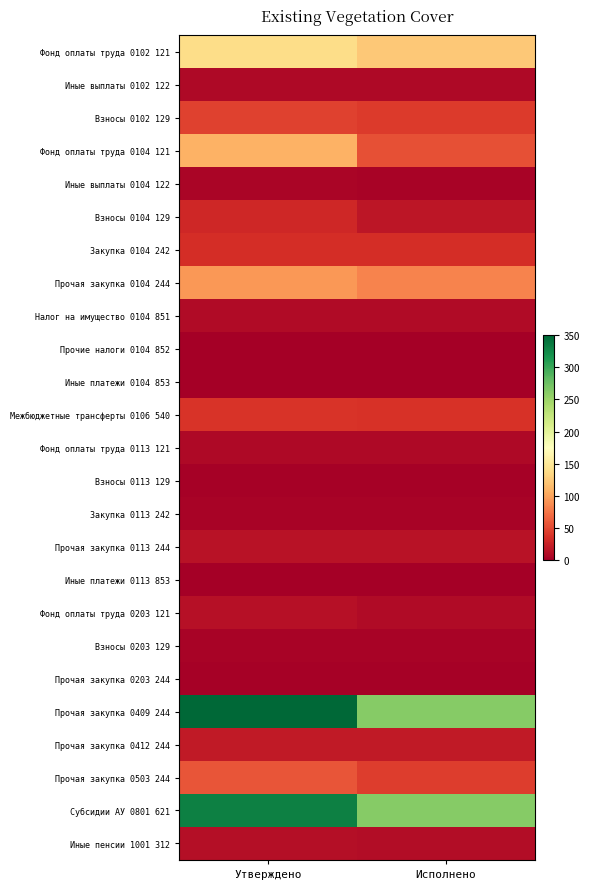

What is the total value across all series at Исполнено?

4178997.9